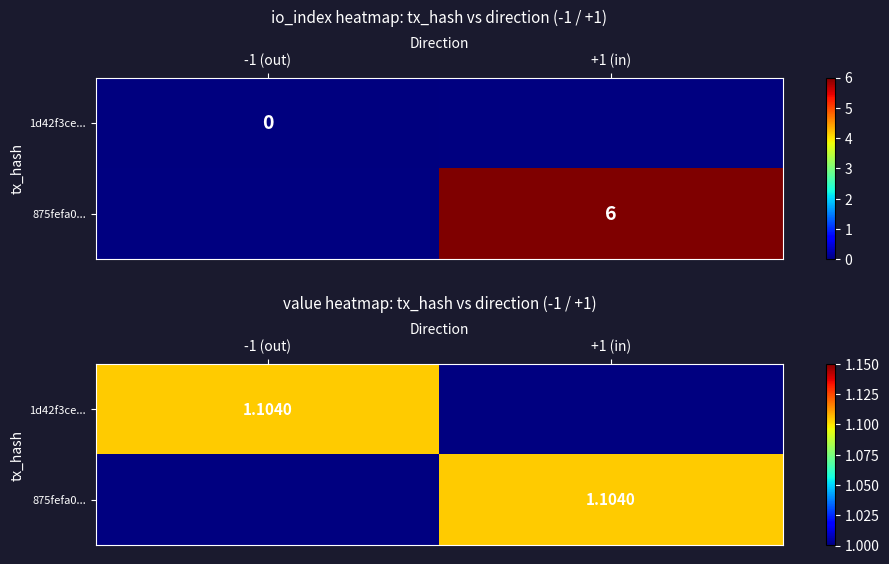

What value does the 875fefa0eeda098f403cbacc69335aca55edcf1 series have at value?

1.1